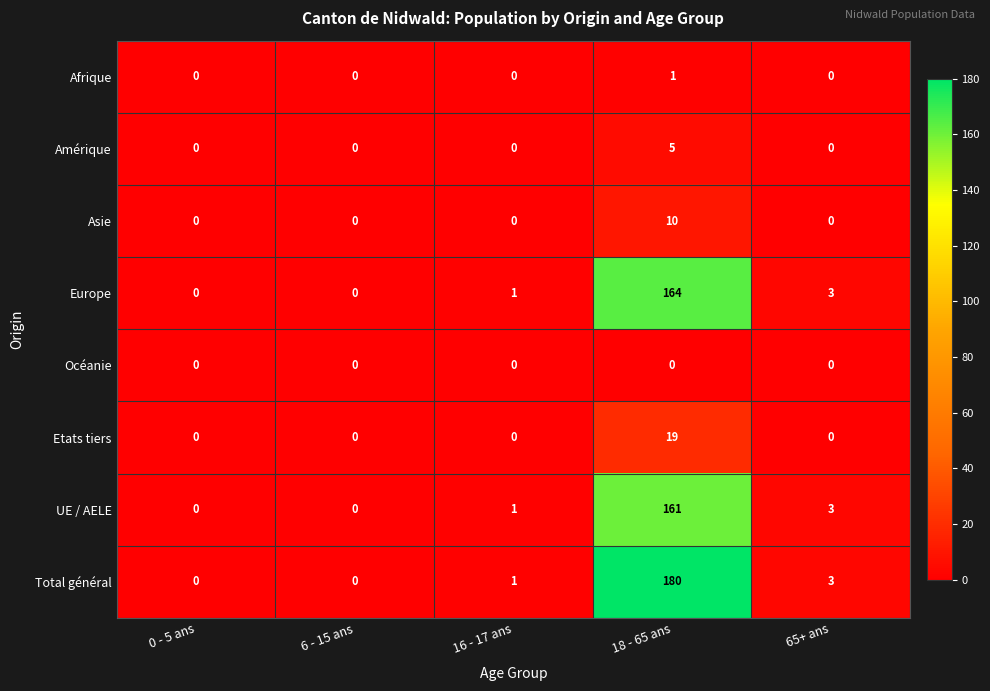

Is the value of Total général at 65+ ans greater than the value of Asie at 18 - 65 ans?

No